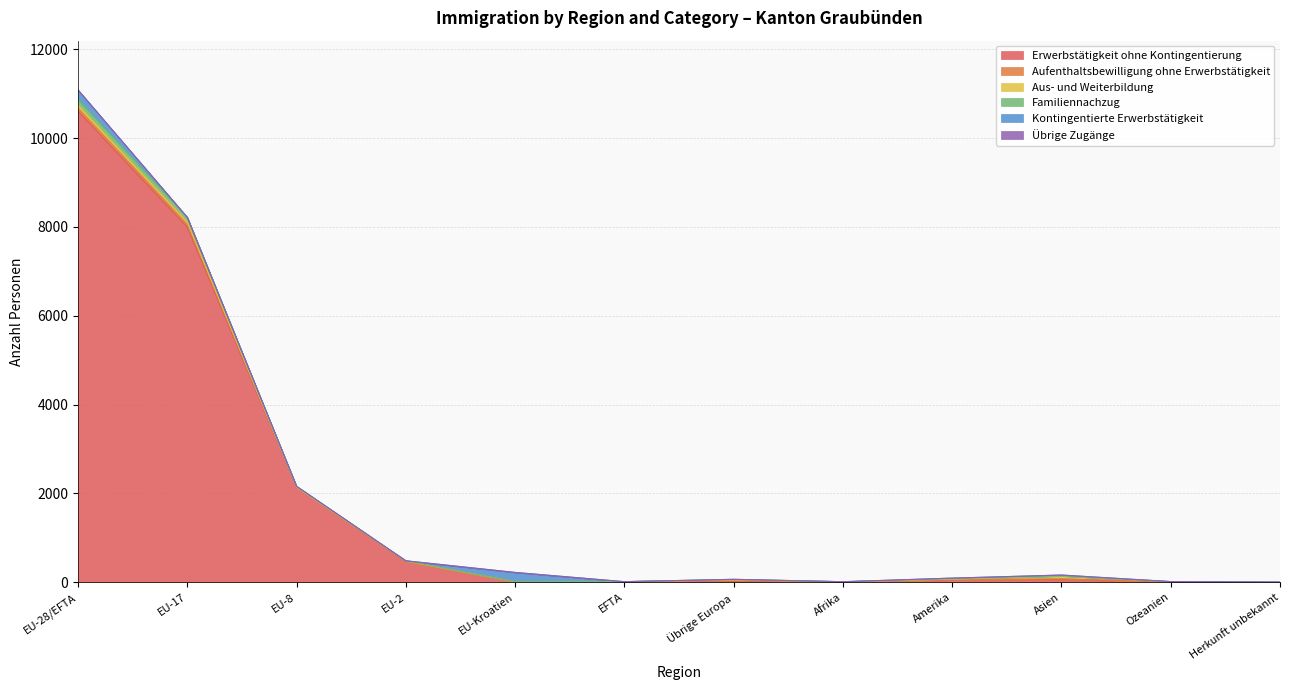

List the series in order of their peak value, lowest first.

Übrige Zugänge, Aufenthaltsbewilligung ohne Erwerbstätigkeit, Aus- und Weiterbildung, Familiennachzug, Kontingentierte Erwerbstätigkeit, Erwerbstätigkeit ohne Kontingentierung